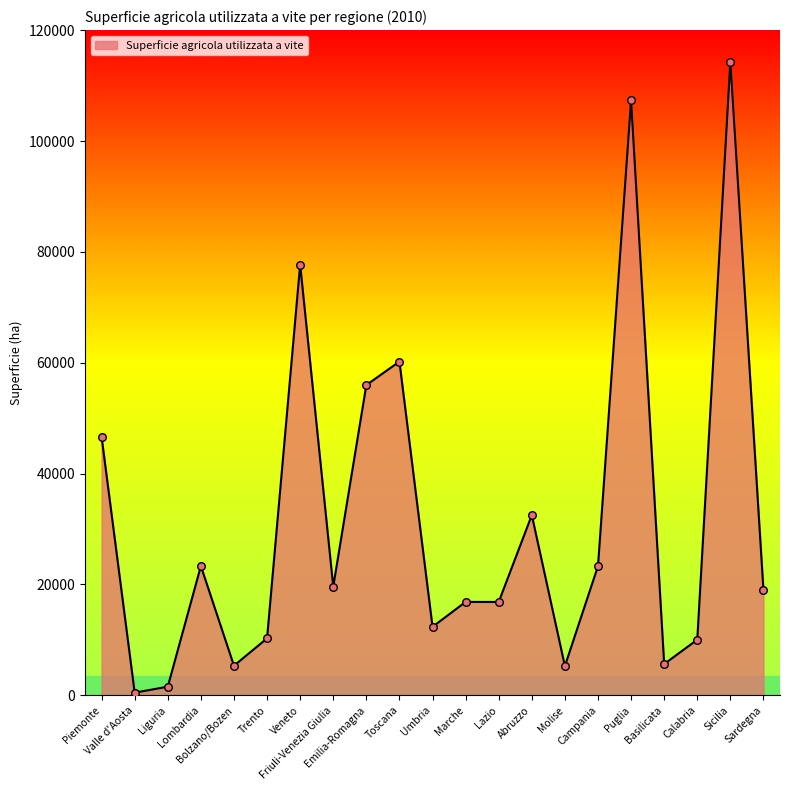

Which has a higher value, Trento or Sardegna?

Sardegna